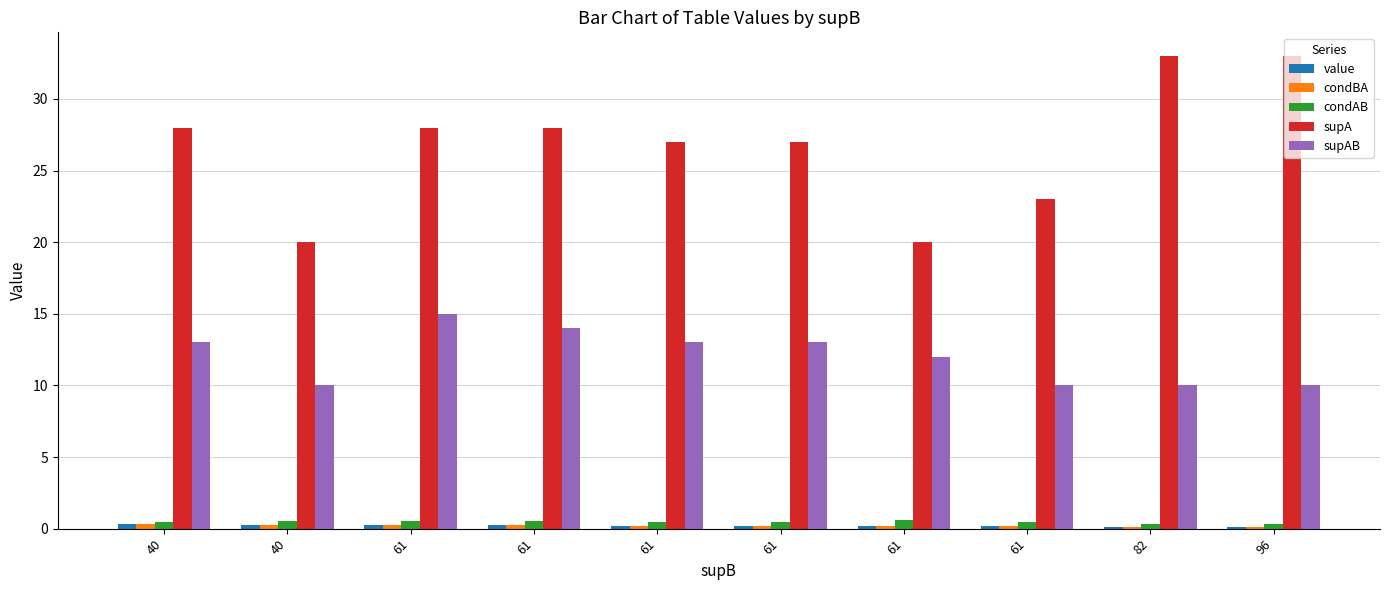

What is the difference between the maximum and minimum values in the value series?

0.2